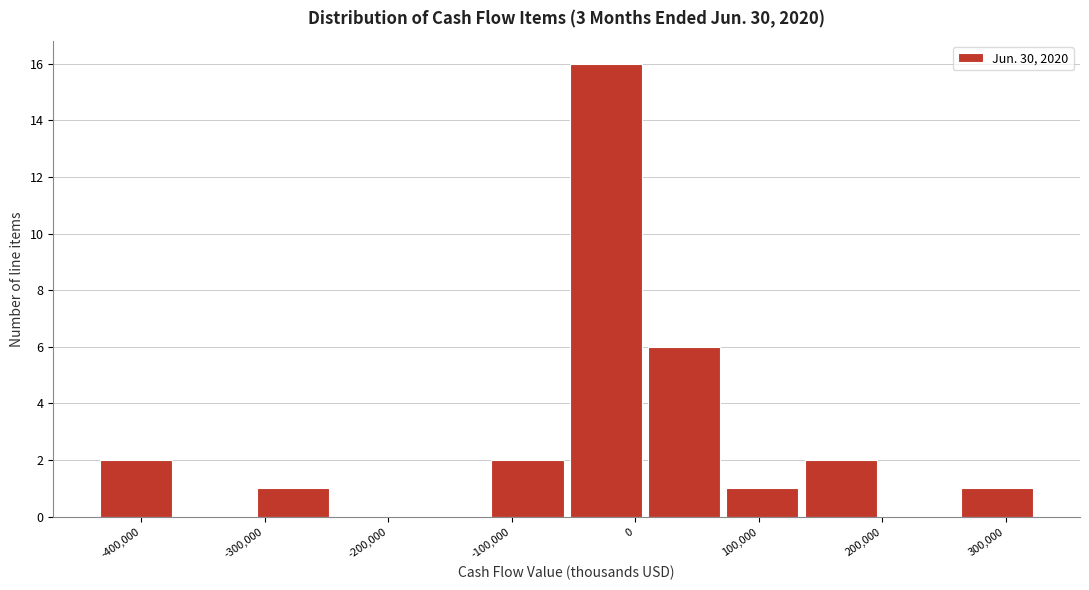

Reading left to right, transcribe this chart: for each bar, give the range it covers on the x-axis and its height. Neither the bar edges nor the heights are printed on the chart, so give them approximately, as read against the axes.

-440000 to -370000: 2
-370000 to -310000: 0
-310000 to -250000: 1
-250000 to -180000: 0
-180000 to -120000: 0
-120000 to -60000: 2
-60000 to 10000: 16
10000 to 70000: 6
70000 to 130000: 1
130000 to 200000: 2
200000 to 260000: 0
260000 to 330000: 1